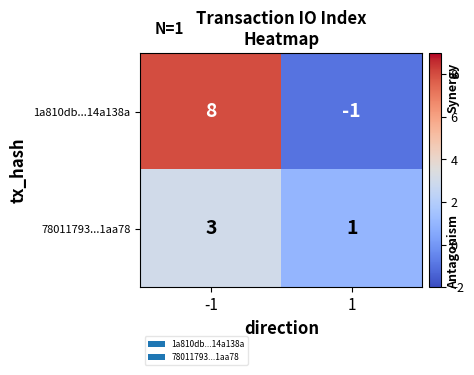

How many data points in 78011793...1aa78 are less than 3?

1